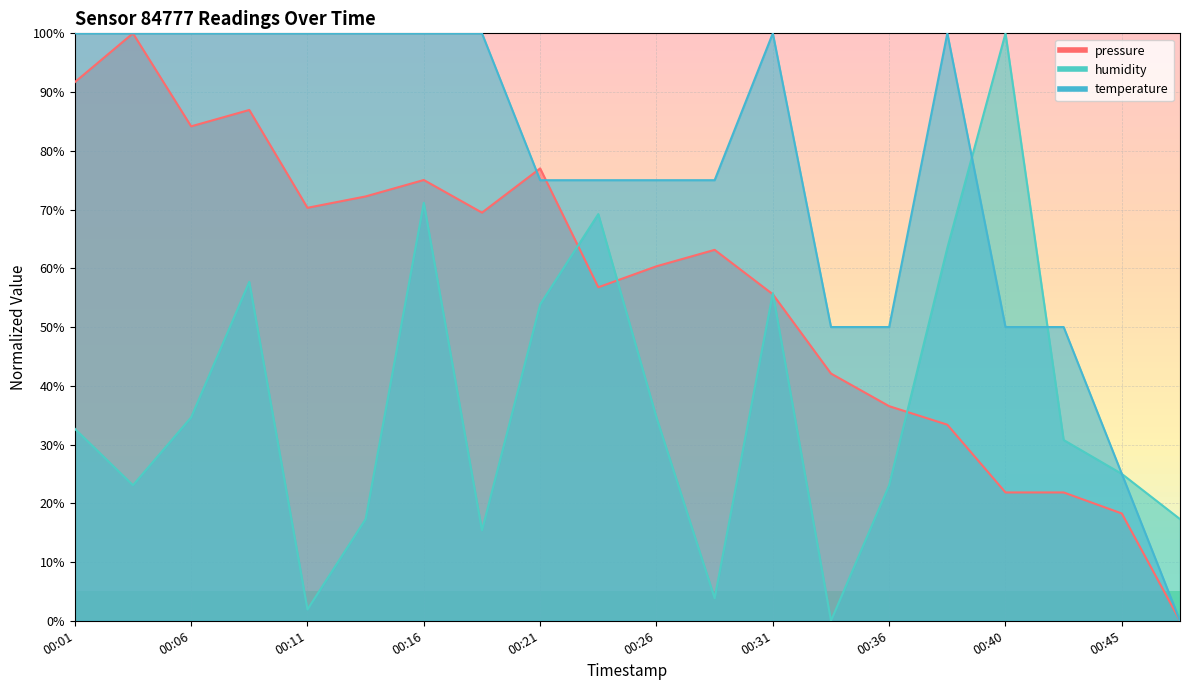

What is the sum of the pressure values at 00:18 and 00:40?

91.3